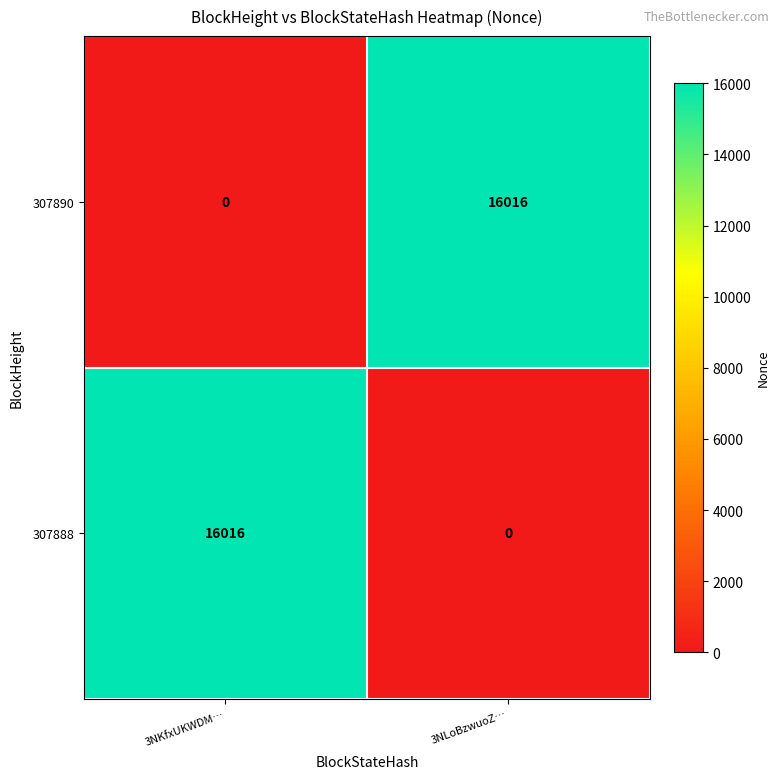

At which label is 307890 closest to 8008?

3NKfxUKWDM…